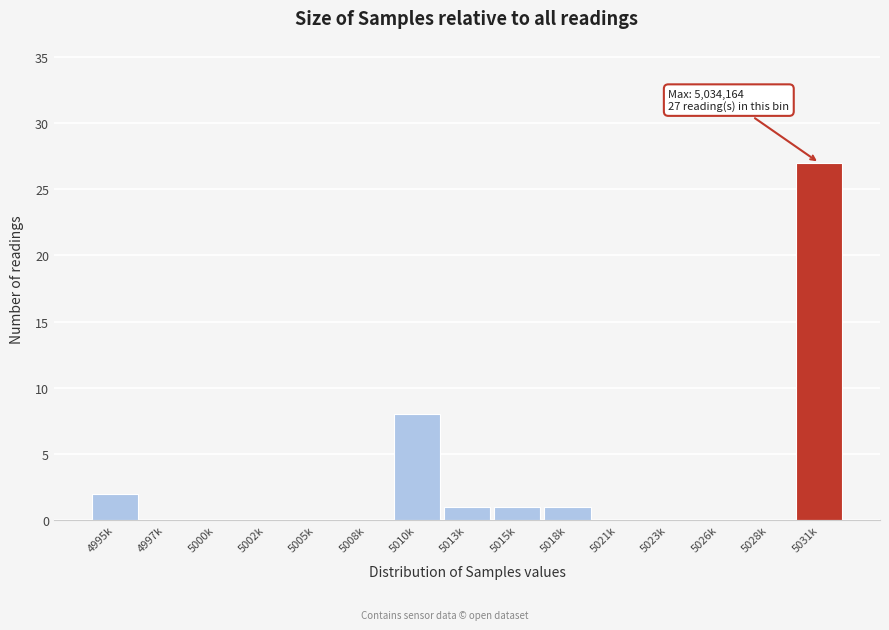

Reading left to right, what are all the values shown in this chart?

4995k=2	4997k=0	5000k=0	5002k=0	5005k=0	5008k=0	5010k=8	5013k=1	5015k=1	5018k=1	5021k=0	5023k=0	5026k=0	5028k=0	5031k=27